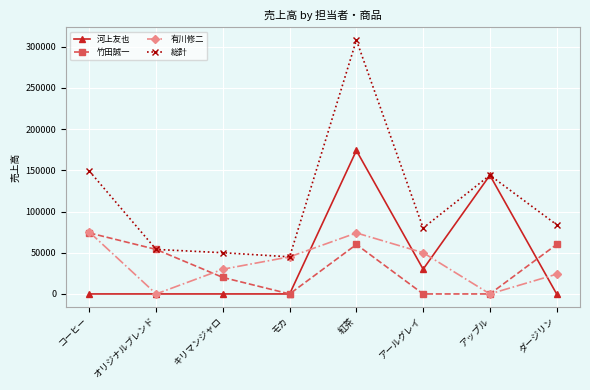

True or false: 有川修二 has a value of 117604 at 紅茶.

False